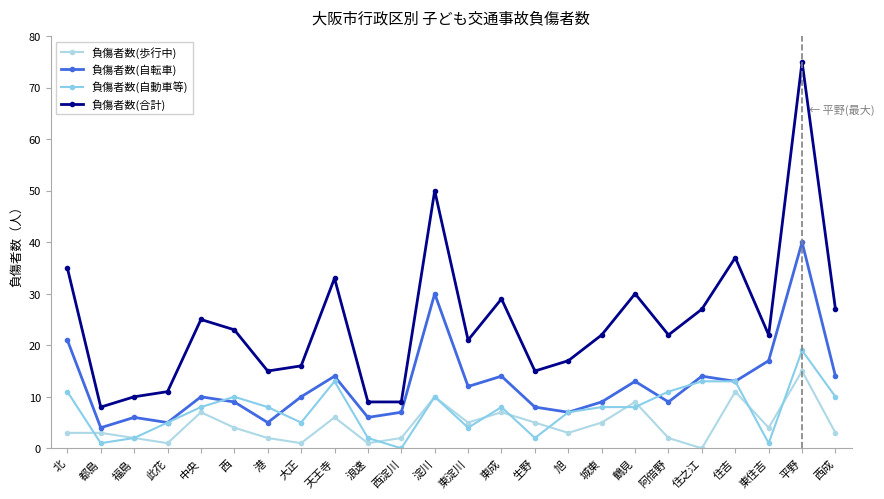

In 負傷者数(自転車), how many points are higher than both neighbors (excluding endpoints)?

8